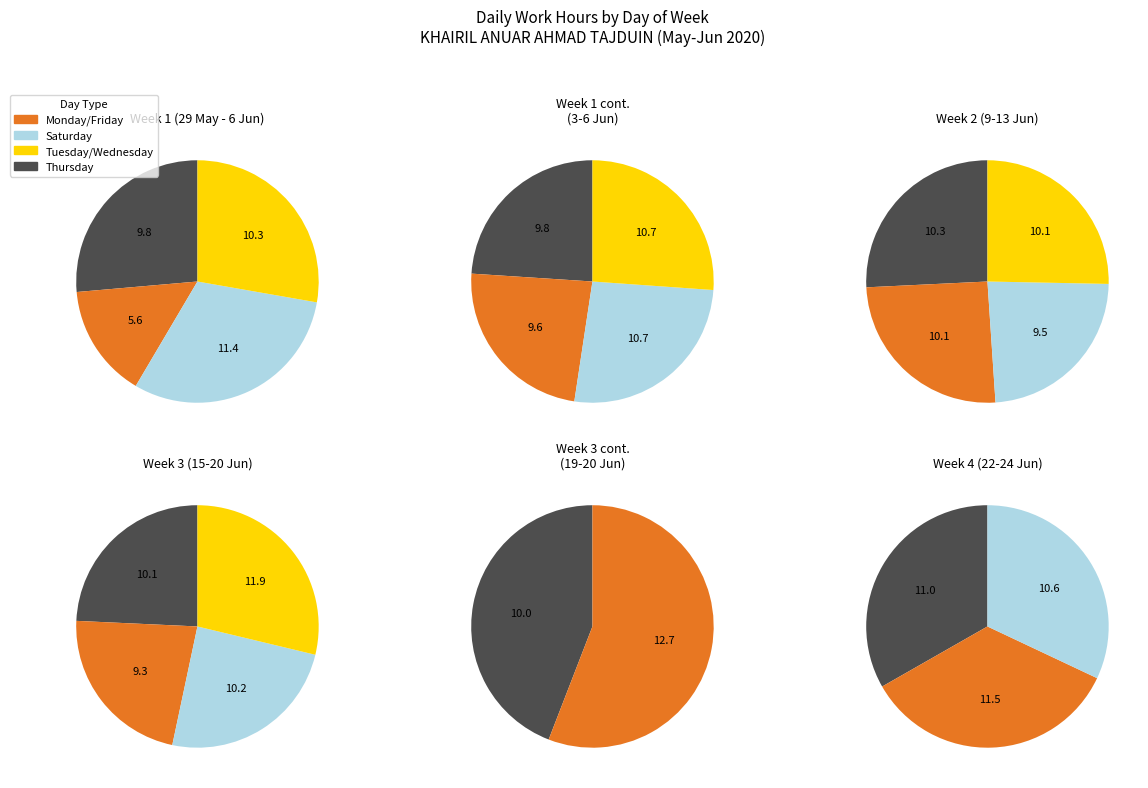

How many segments does this pie chart have?

21